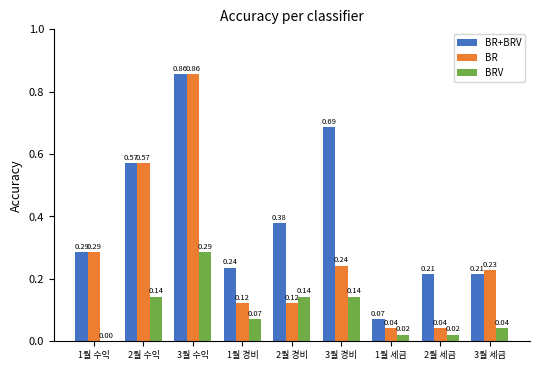

How many groups of bars are there?

9